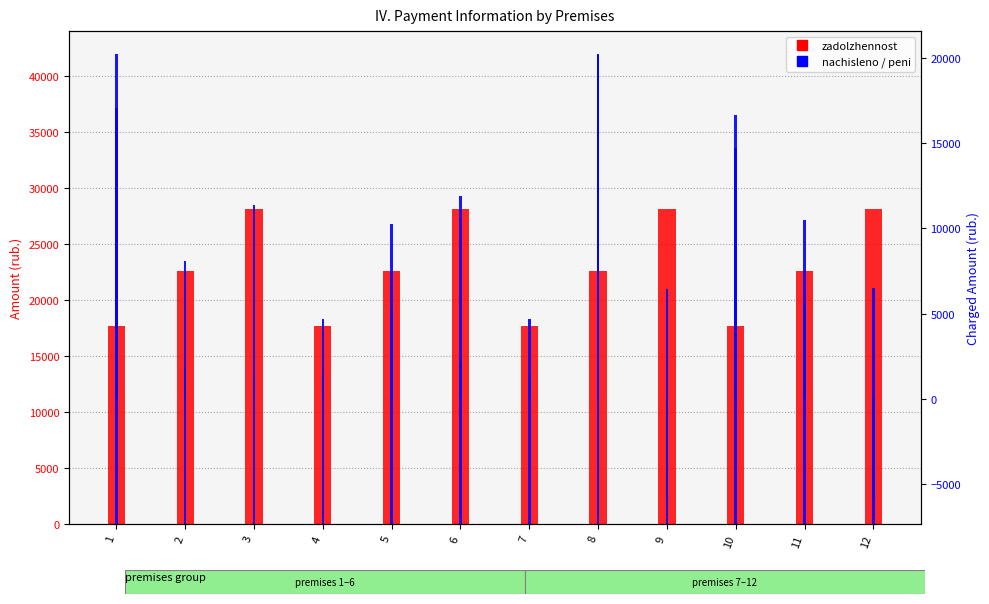

At which label does zadolzhennost first exceed 22557?

2